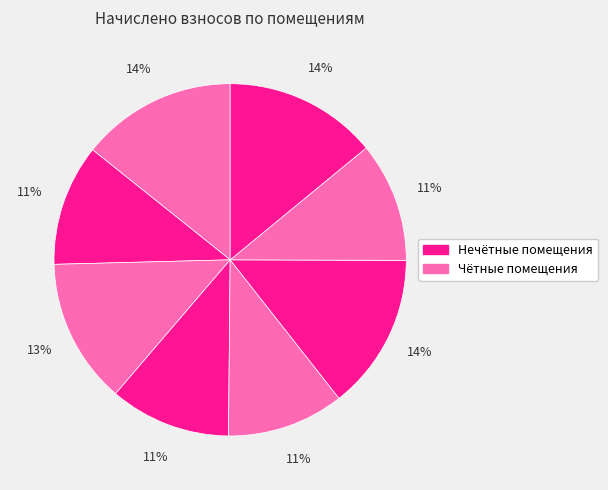

Count the number of slices in the pie.

8